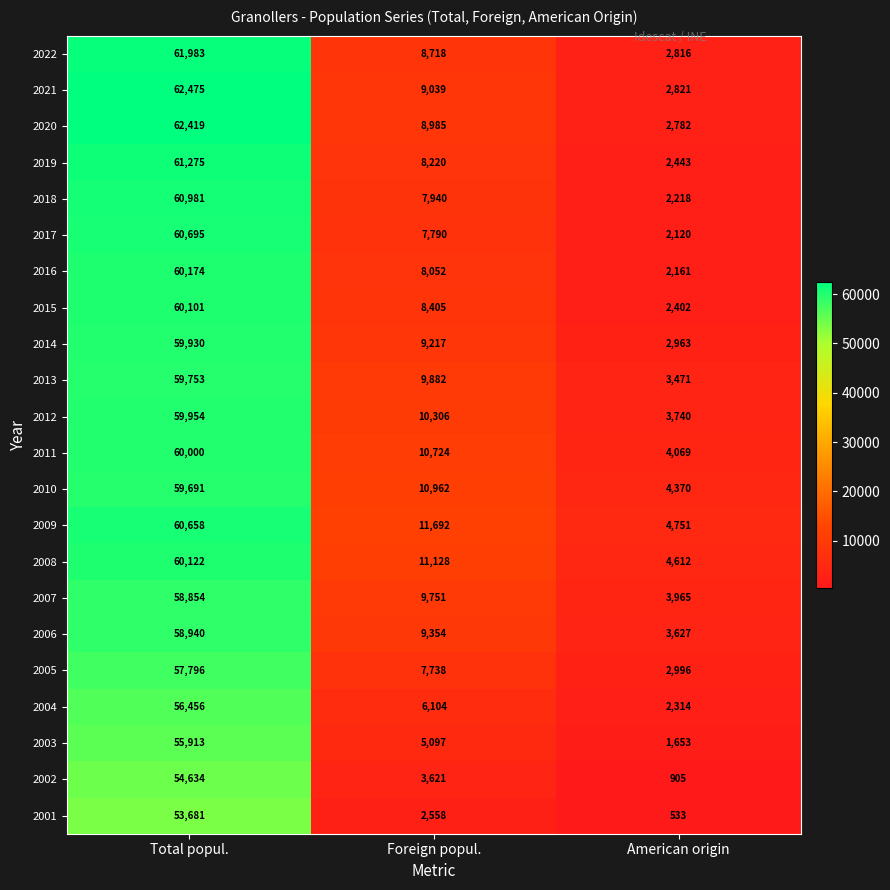

Which series changed the most between Total popul. and Foreign popul.?

2021